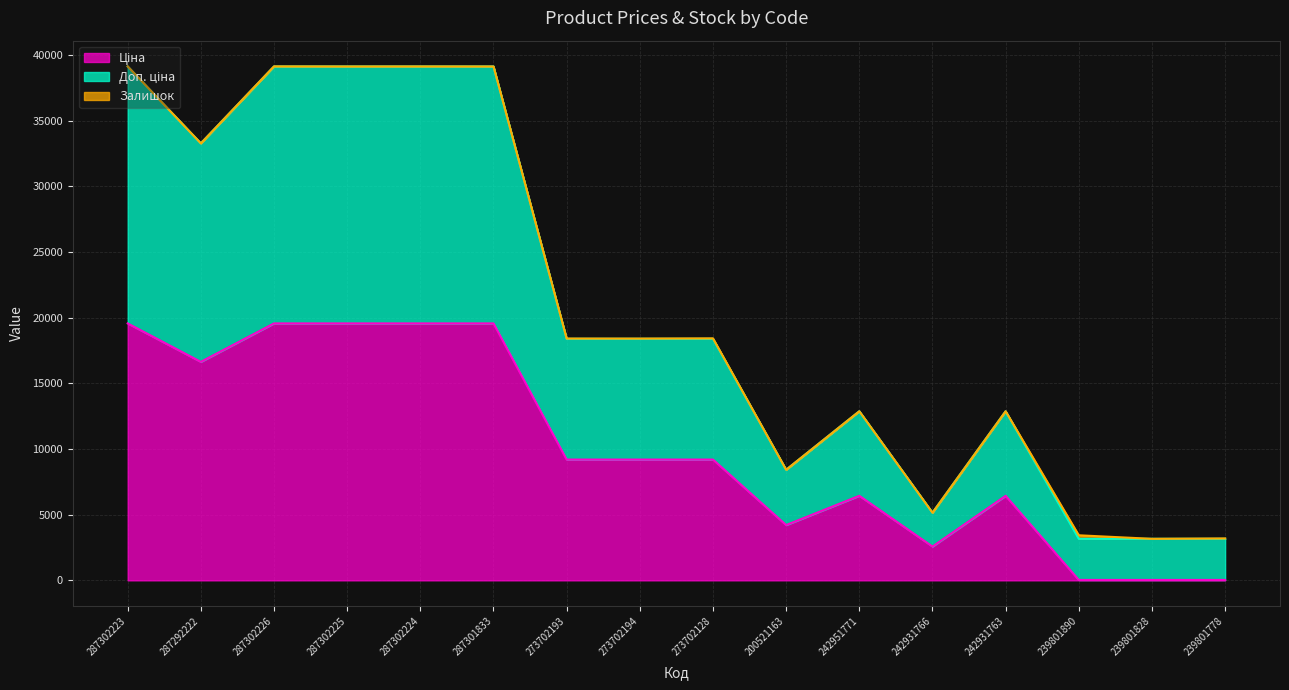

In Ціна, how many points are higher than both neighbors (excluding endpoints)?

2